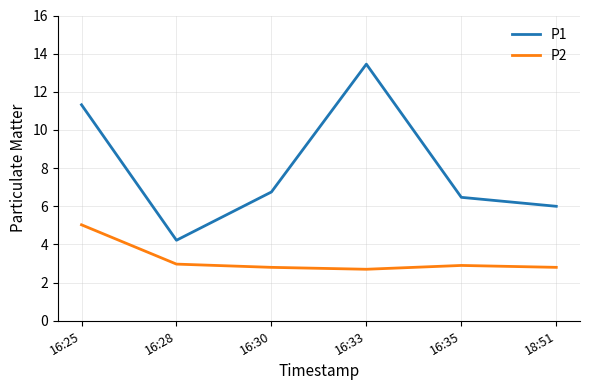

What is the spread (max minus min) of values at 16:35?

3.6